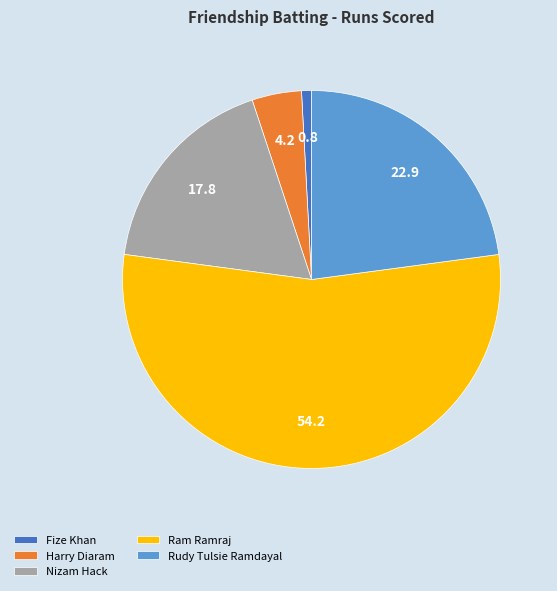

Rank the categories by value from highest to lowest.

Ram Ramraj, Rudy Tulsie Ramdayal, Nizam Hack, Harry Diaram, Fize Khan